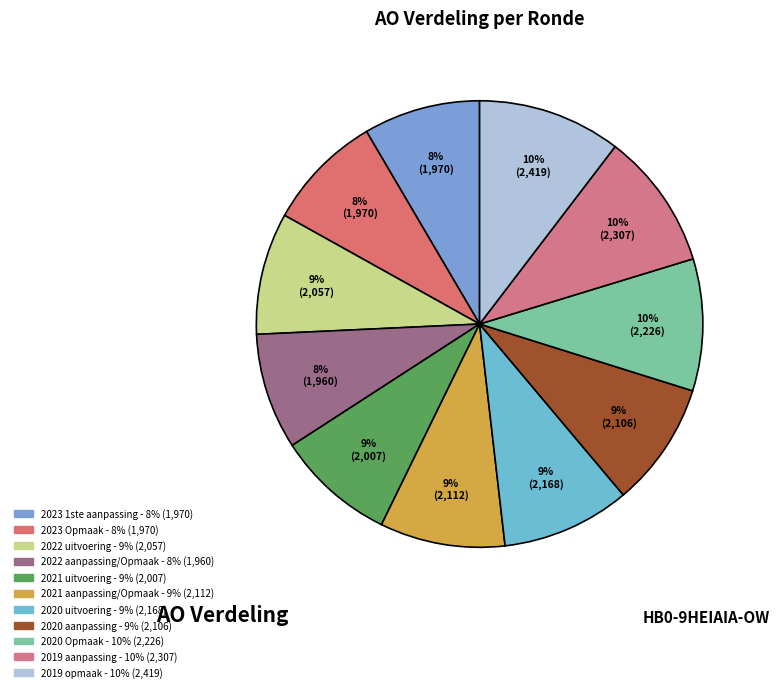

How many slices are in this pie chart?

11